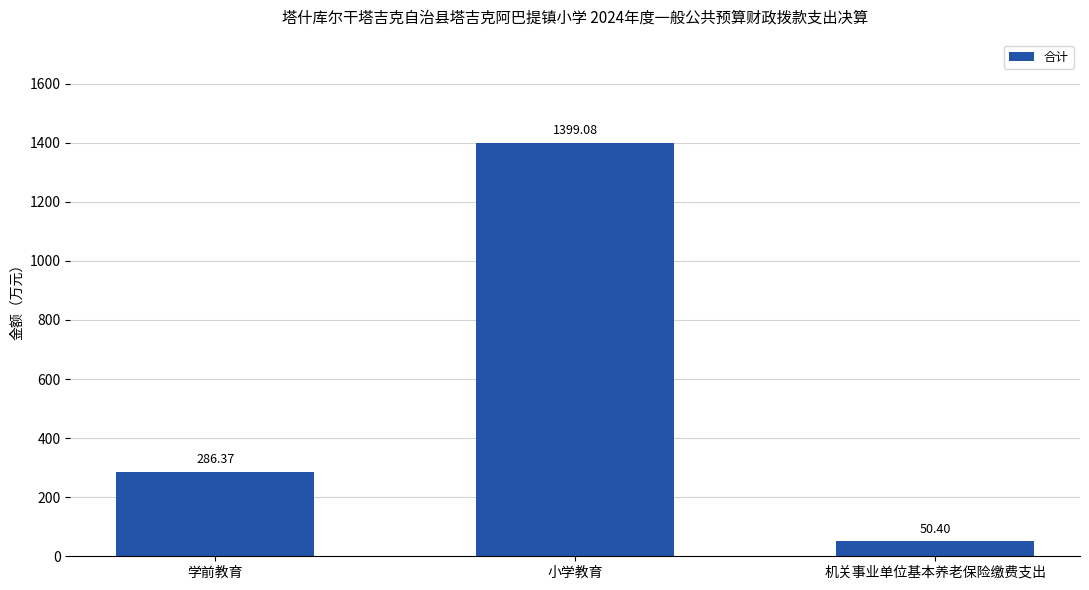

True or false: the data shows 286.4 at 学前教育.

True